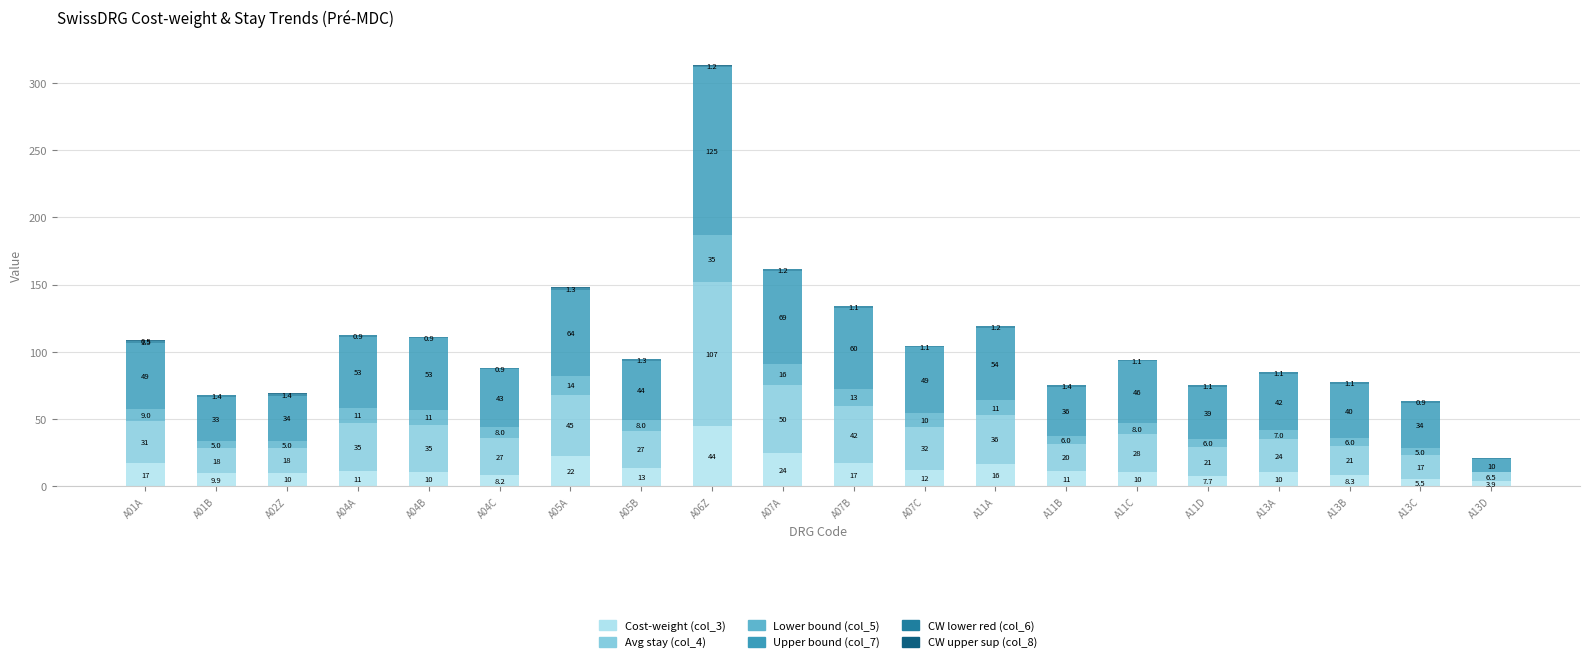

What is the sum of all Cost-weight (col_3) values?

276.5